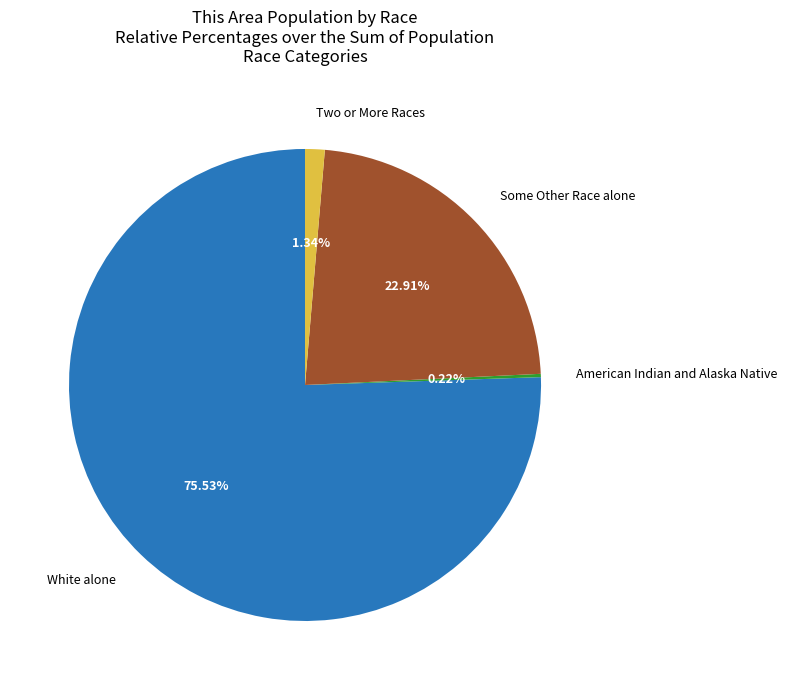

What percentage is the Some Other Race alone slice, to the nearest percent?

23%